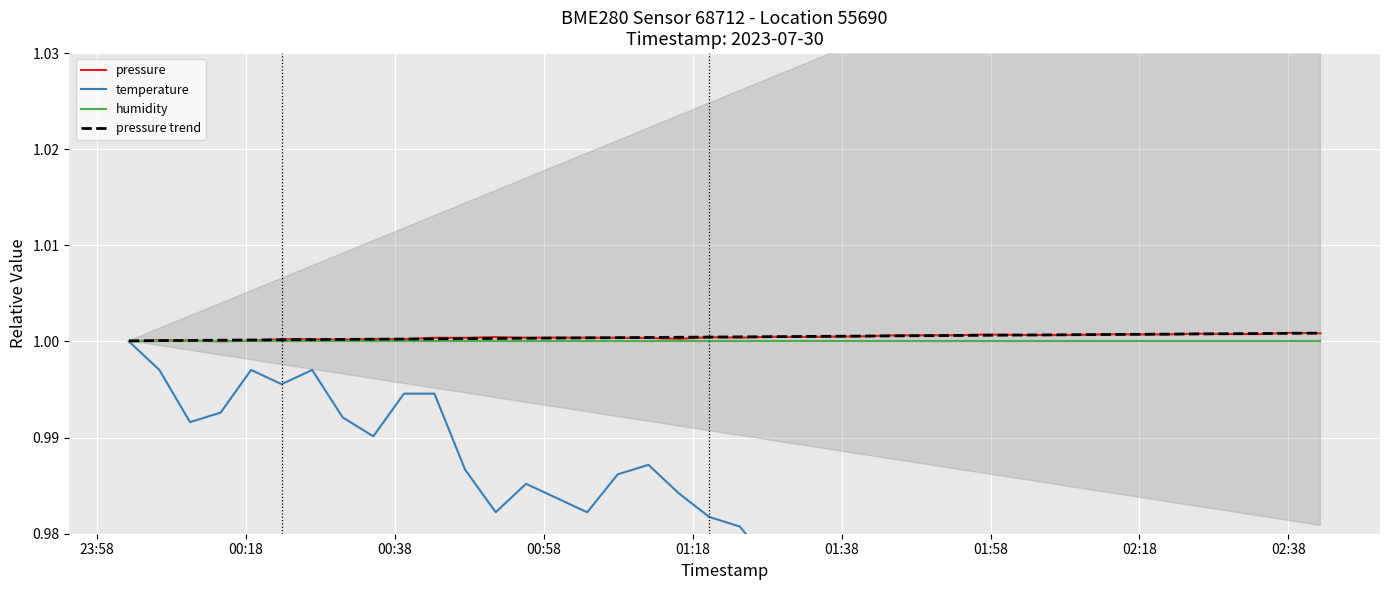

Which series has the widest spread of values?

temperature